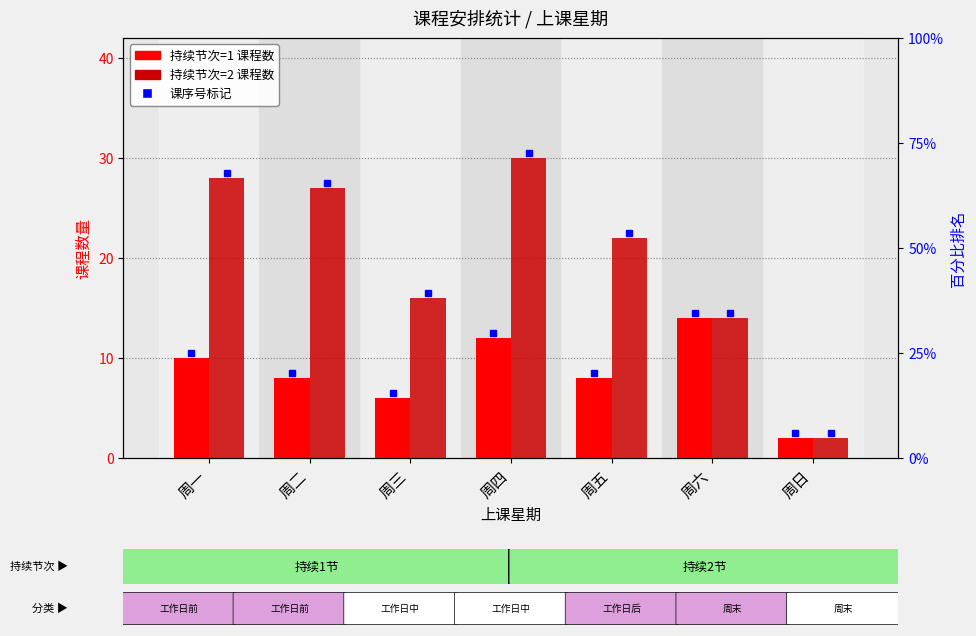

How many categories are shown in the chart?

7